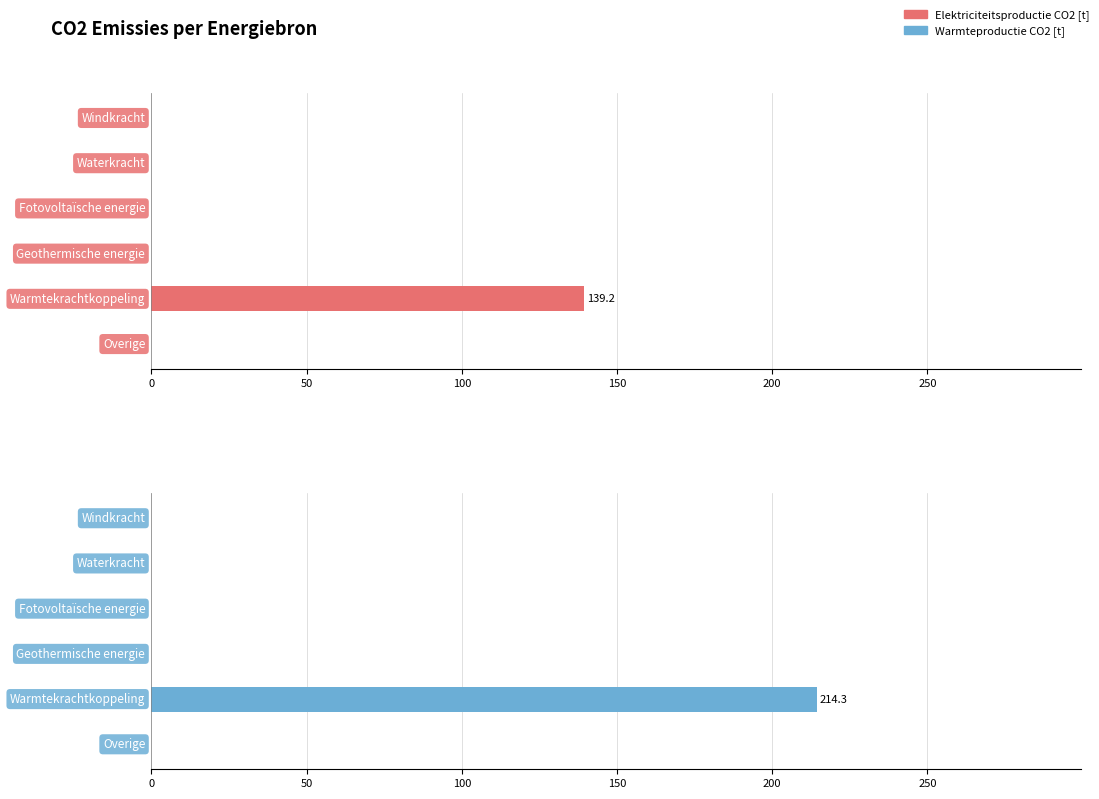

How many bars are there in each group?

2